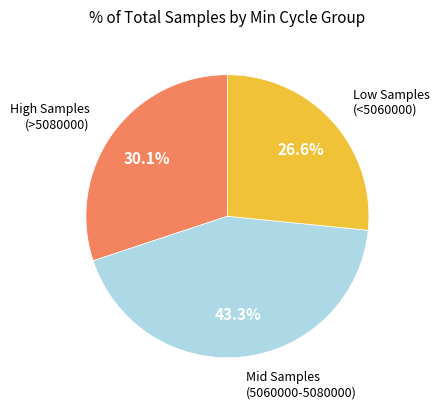

Is there a majority slice in this chart?

No